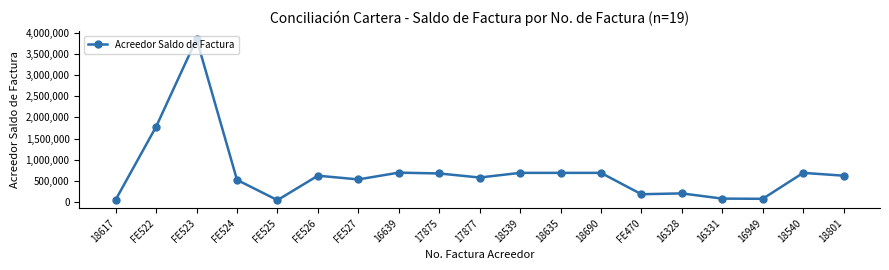

Which category has the highest value across all series?

FE523